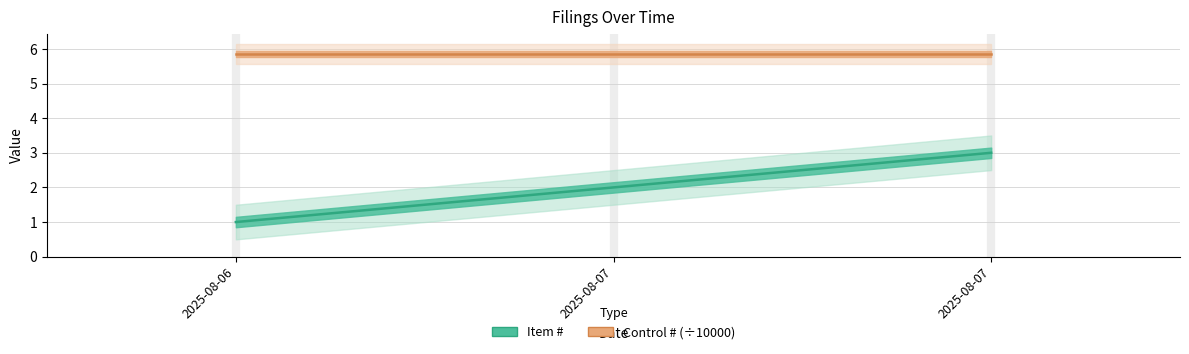

Reading right to left, what are all the values shown in this chart?

2025-08-07=3	2025-08-07=2	2025-08-06=1